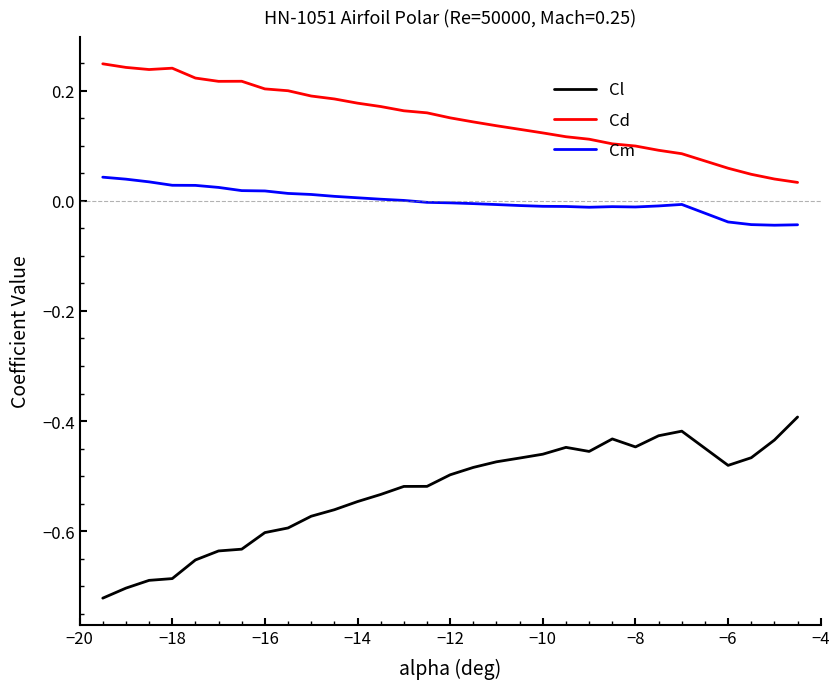

Which series has the largest total across all categories?

Cd